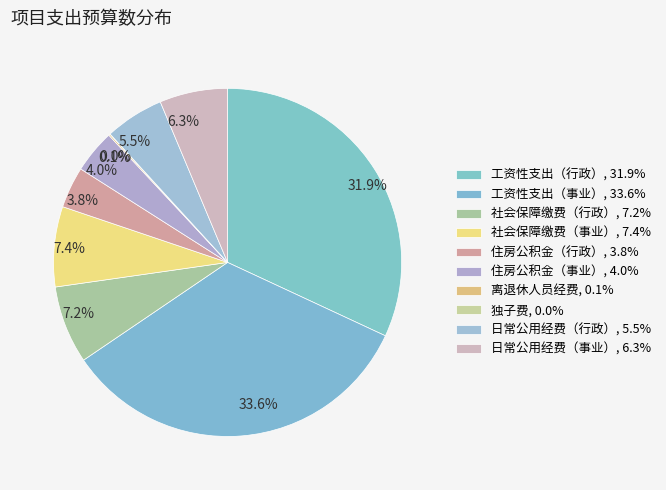

What portion of the pie excludes 住房公积金（行政）?

96.2%